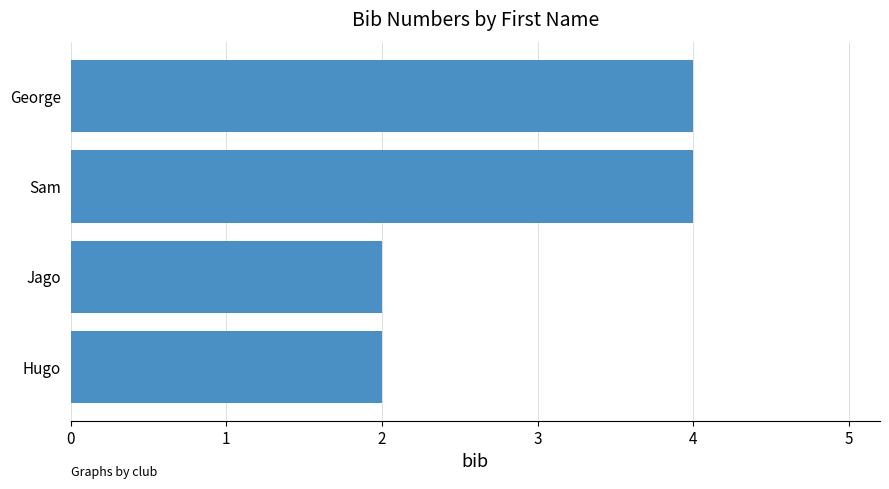

What is the minimum value shown in the chart?

2